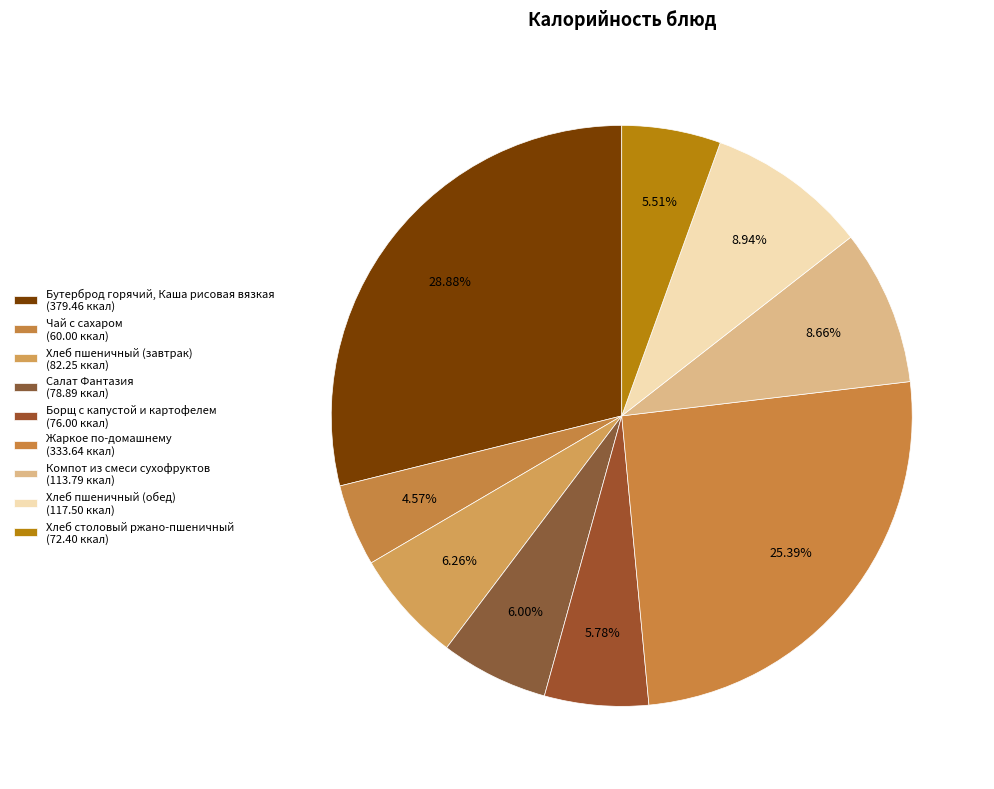

How many segments does this pie chart have?

9